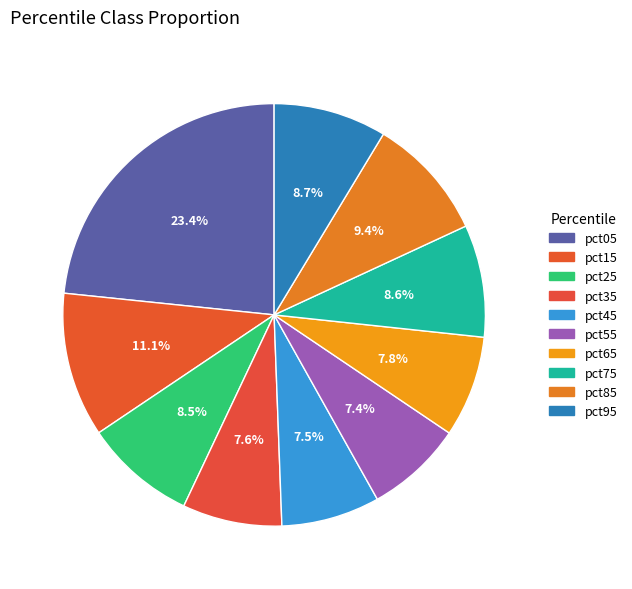

Rank the categories by value from lowest to highest.

pct55, pct45, pct35, pct65, pct25, pct75, pct95, pct85, pct15, pct05